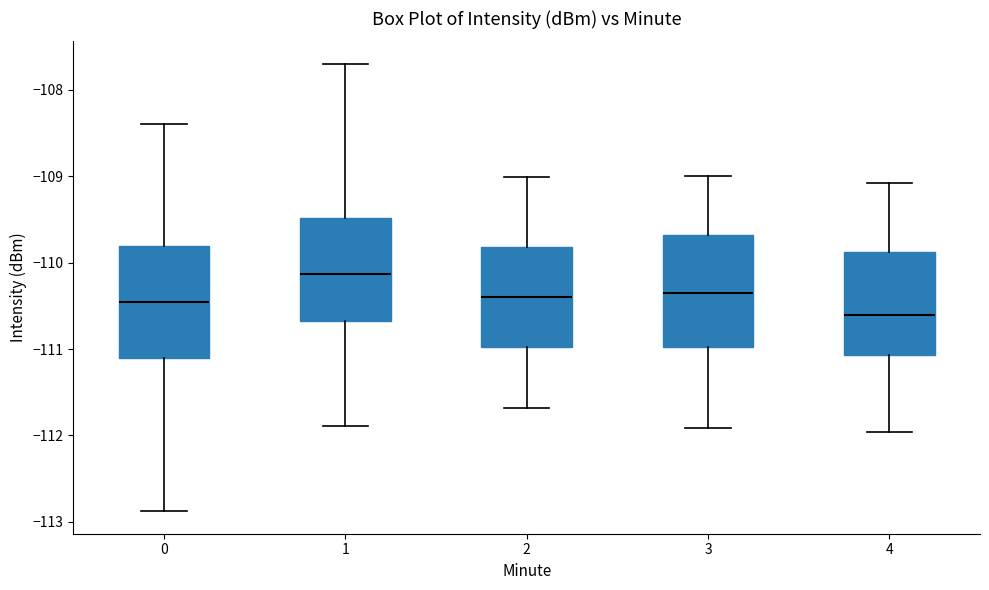

Which box has the highest median line?

1